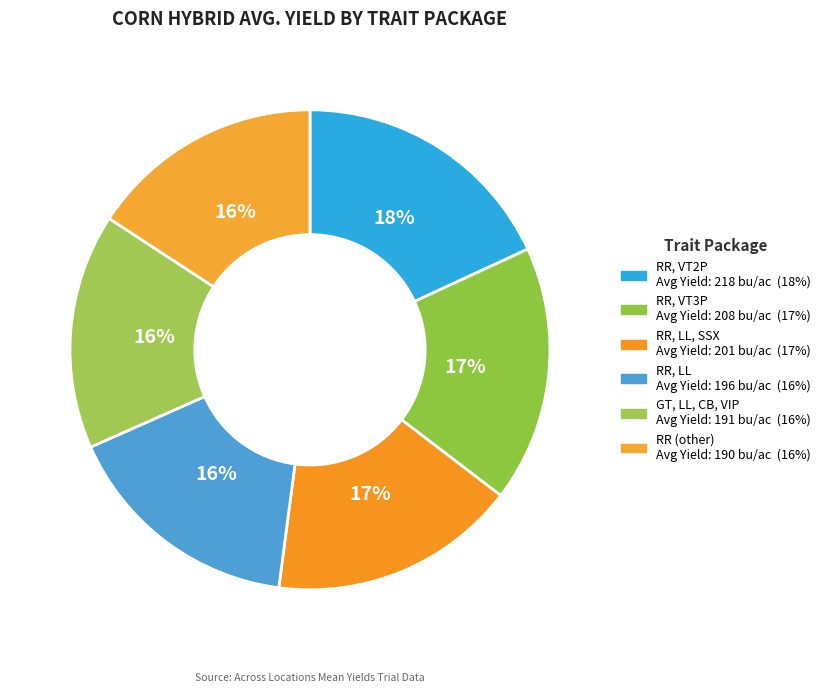

Count the number of slices in the pie.

6